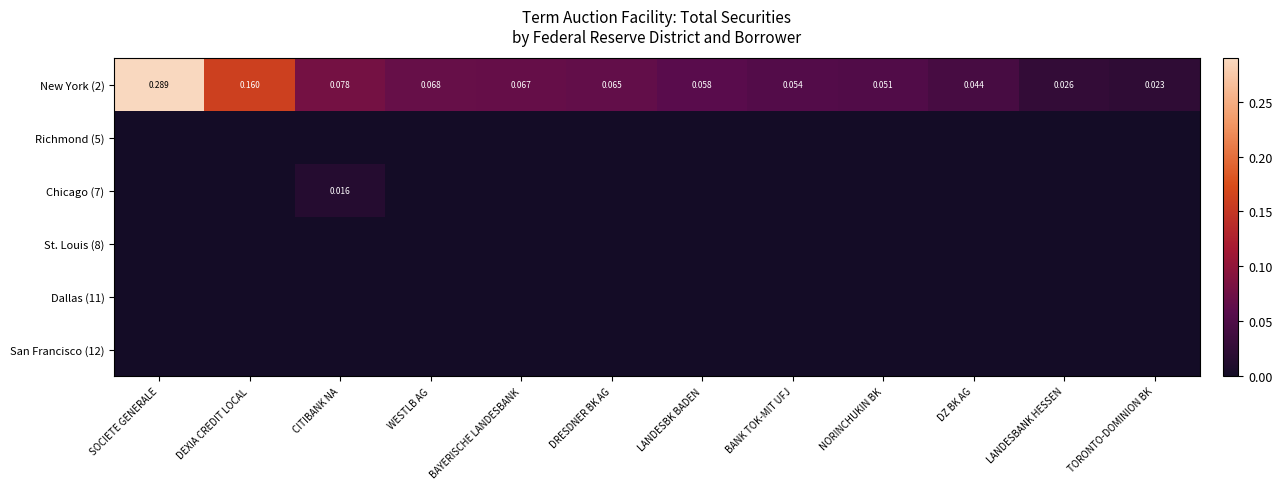

List the labels in order of New York (2) value, smallest first.

TORONTO-DOMINION BK, LANDESBANK HESSEN, DZ BK AG, NORINCHUKIN BK, BANK TOK-MIT UFJ, LANDESBK BADEN, DRESDNER BK AG, BAYERISCHE LANDESBANK, WESTLB AG, CITIBANK NA, DEXIA CREDIT LOCAL, SOCIETE GENERALE